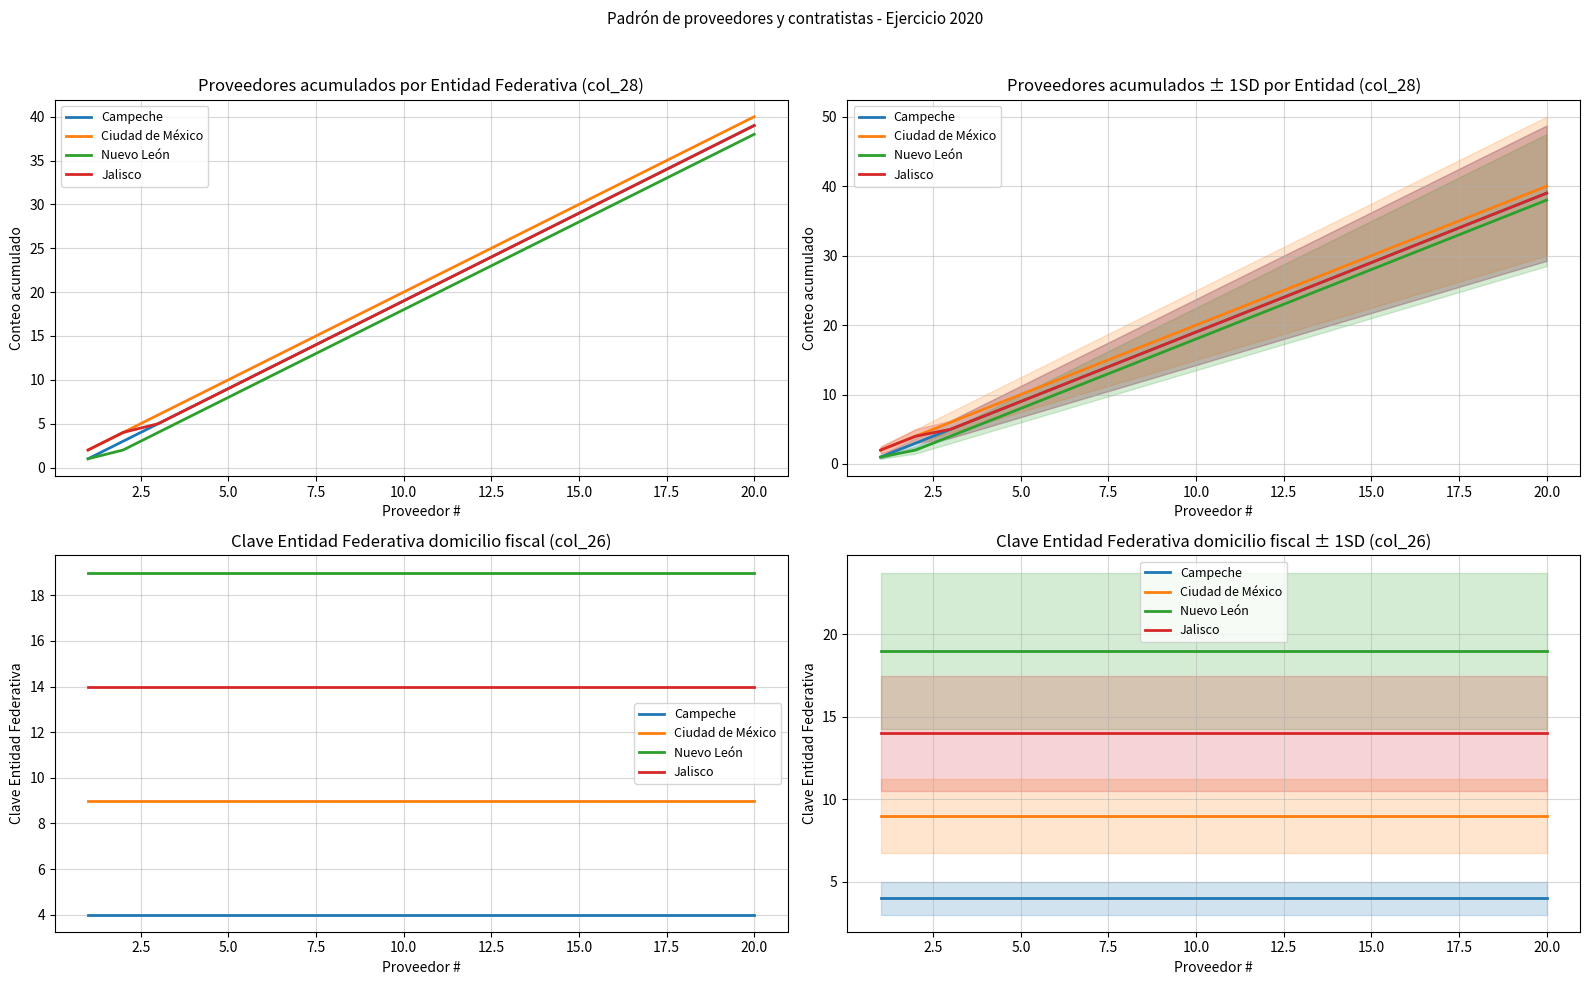

True or false: Ciudad de México and Campeche intersect in this chart.

False